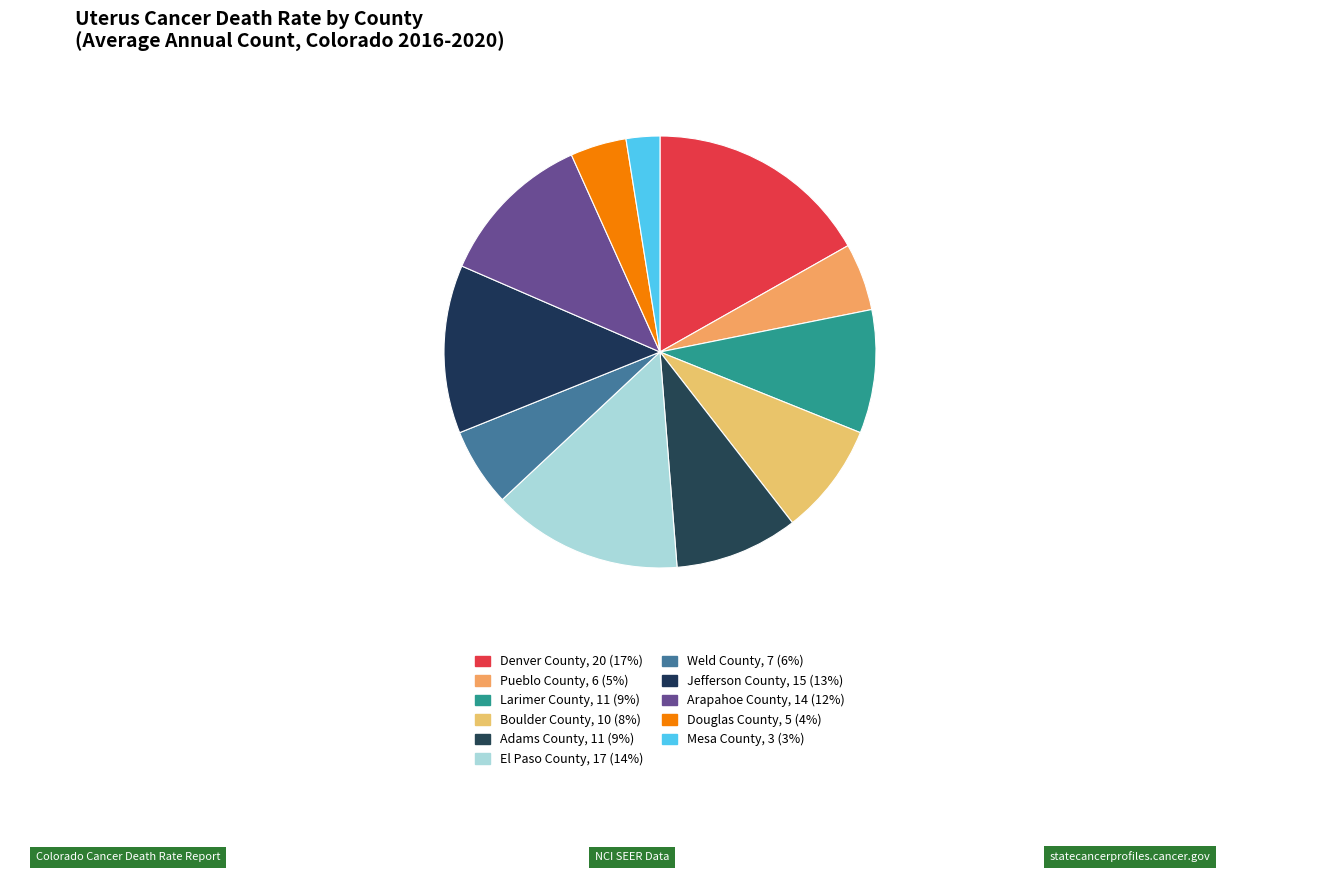

Count the number of slices in the pie.

11